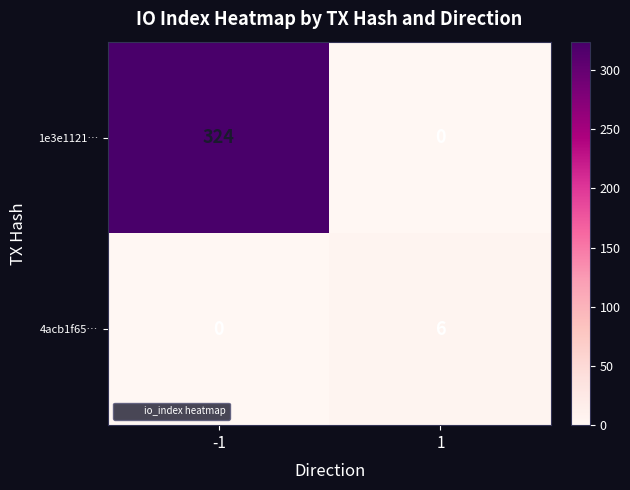

How many data points does each series have?

2